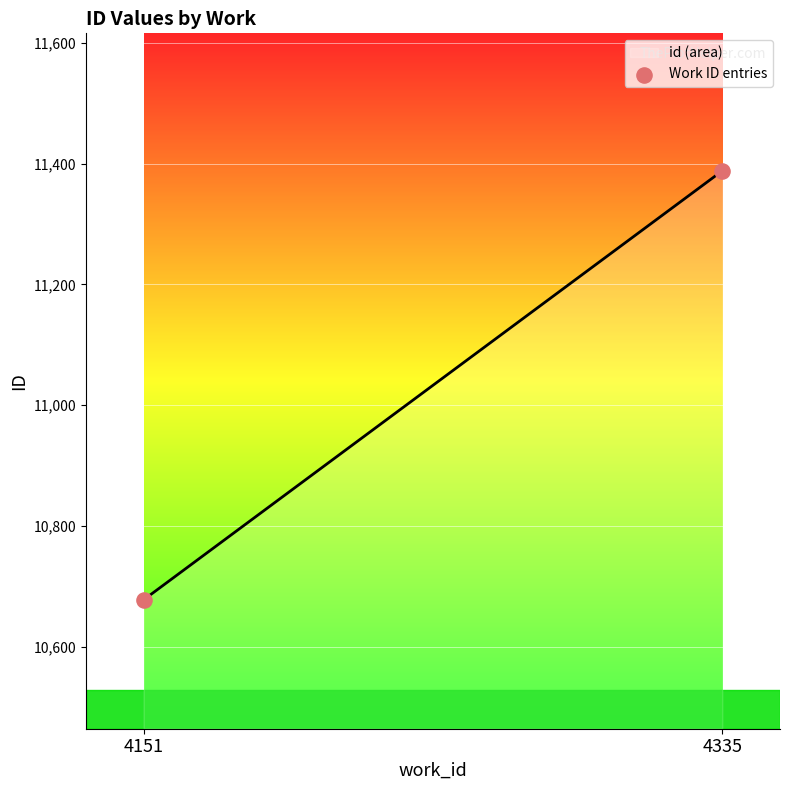

What is the maximum value shown in the chart?

11387.8